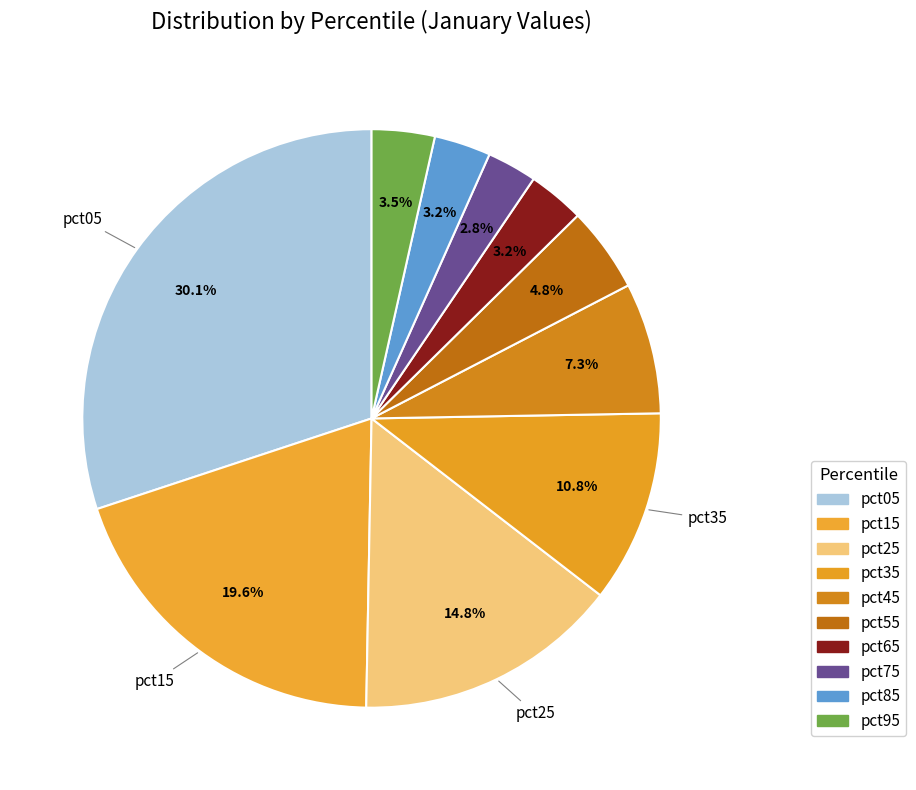

Is there a majority slice in this chart?

No